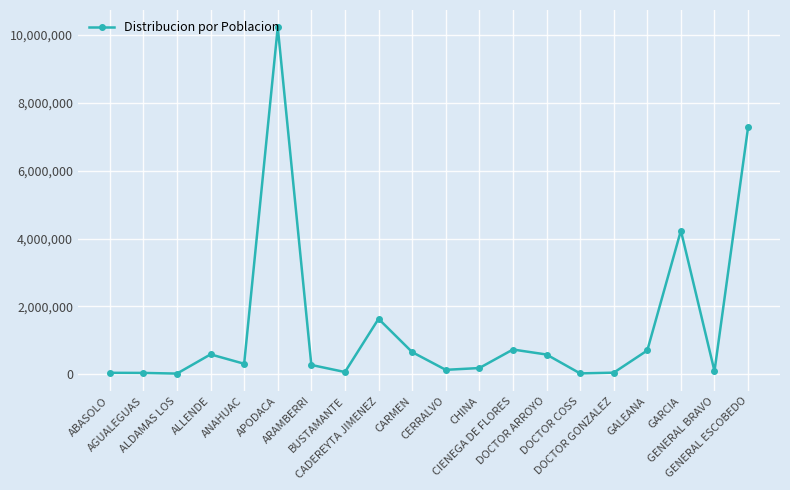

What is the difference between the maximum and minimum values?

10205176.8